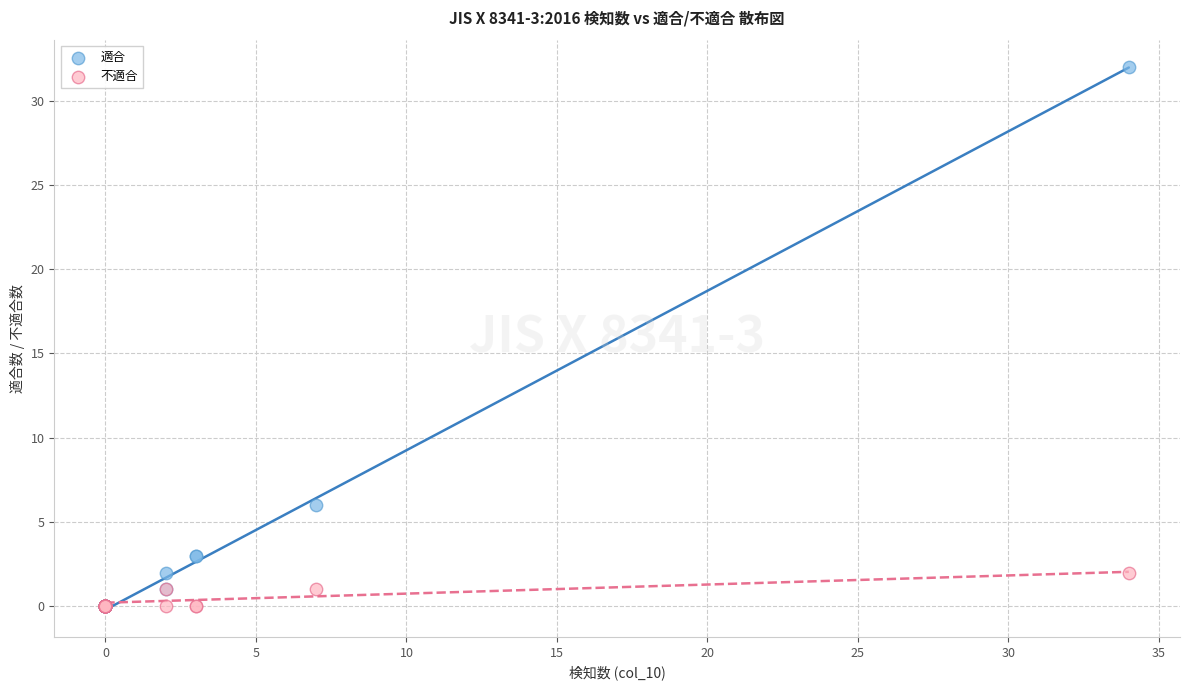

Across all series, what Y value is closest to 16?

6